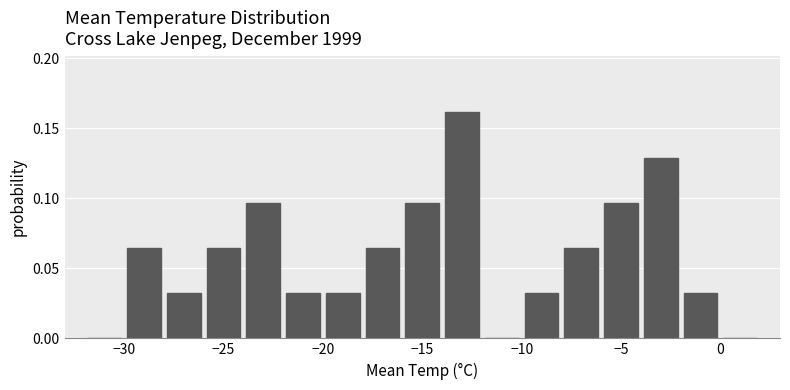

Which range on the x-axis has the tallest bar?

-14 to -12